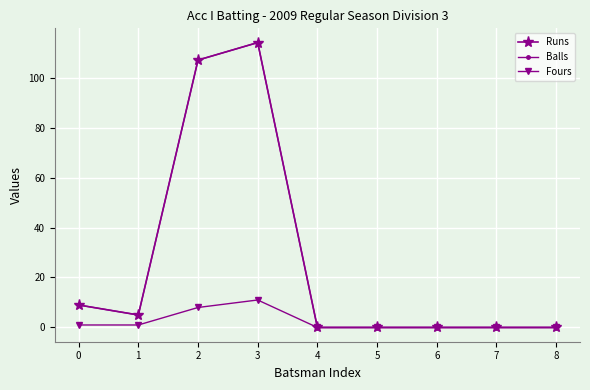

True or false: Fours and Runs intersect in this chart.

False